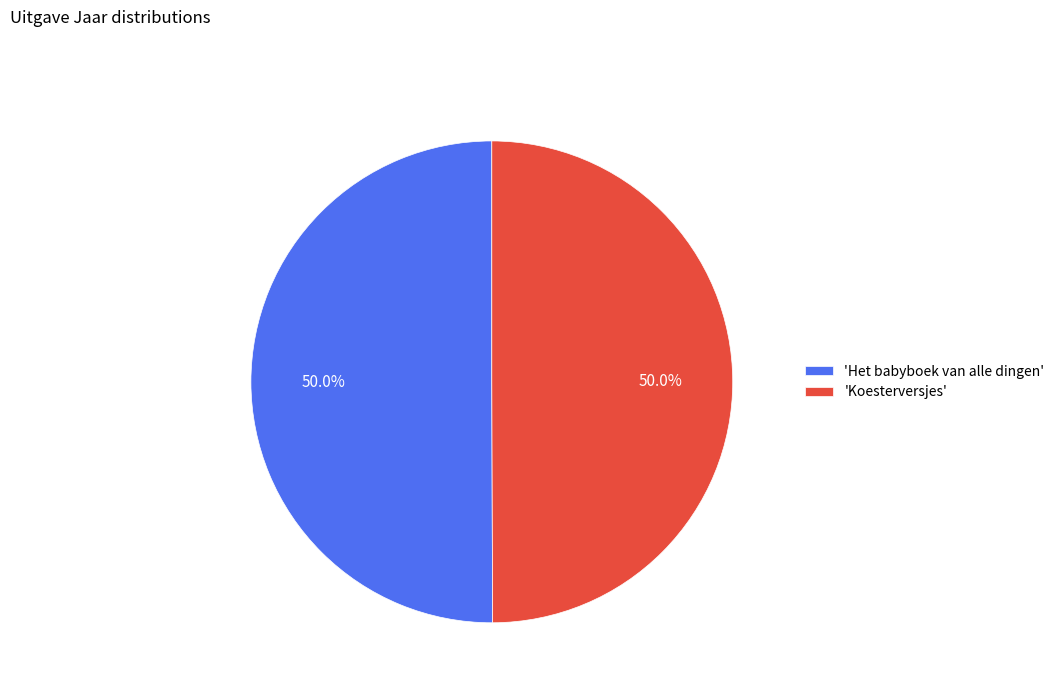

Approximately how many times larger is the value at 'Het babyboek van alle dingen' compared to 'Koesterversjes'?

1.0